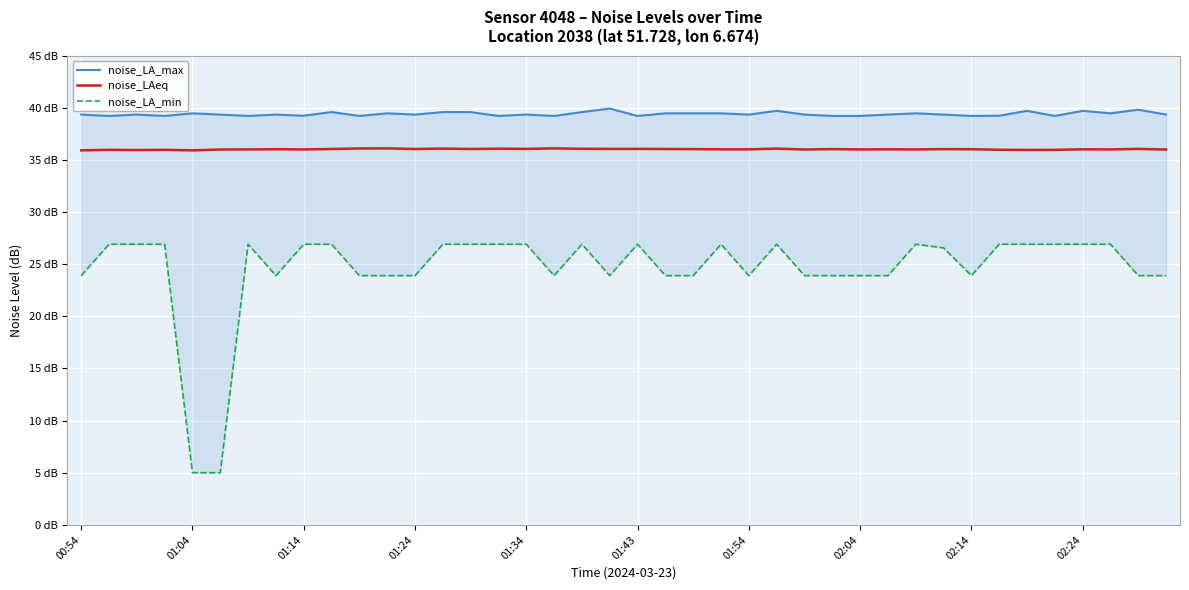

True or false: noise_LA_max has more than 0 interior local peaks.

True